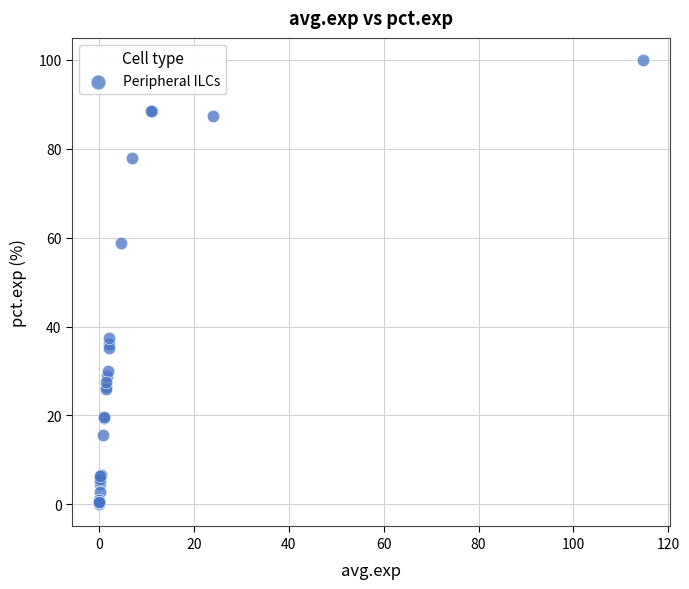

What Y value in the scatter plot is closest to 49?

58.8